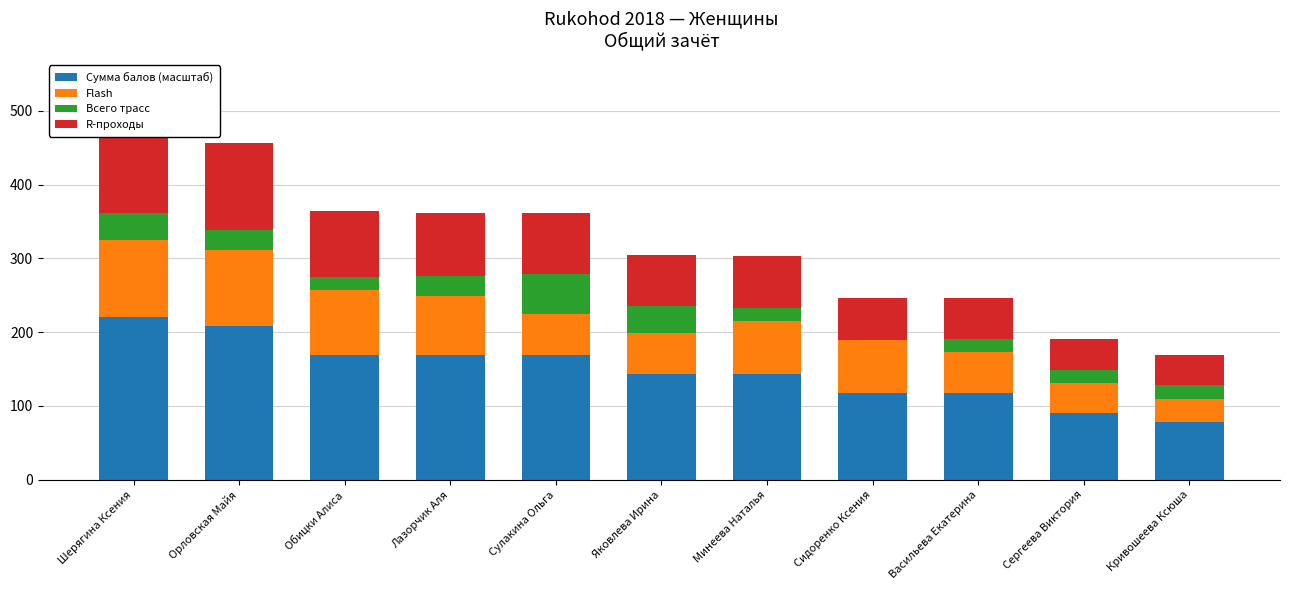

What value does the Всего трасс series have at Васильева Екатерина?

18.0